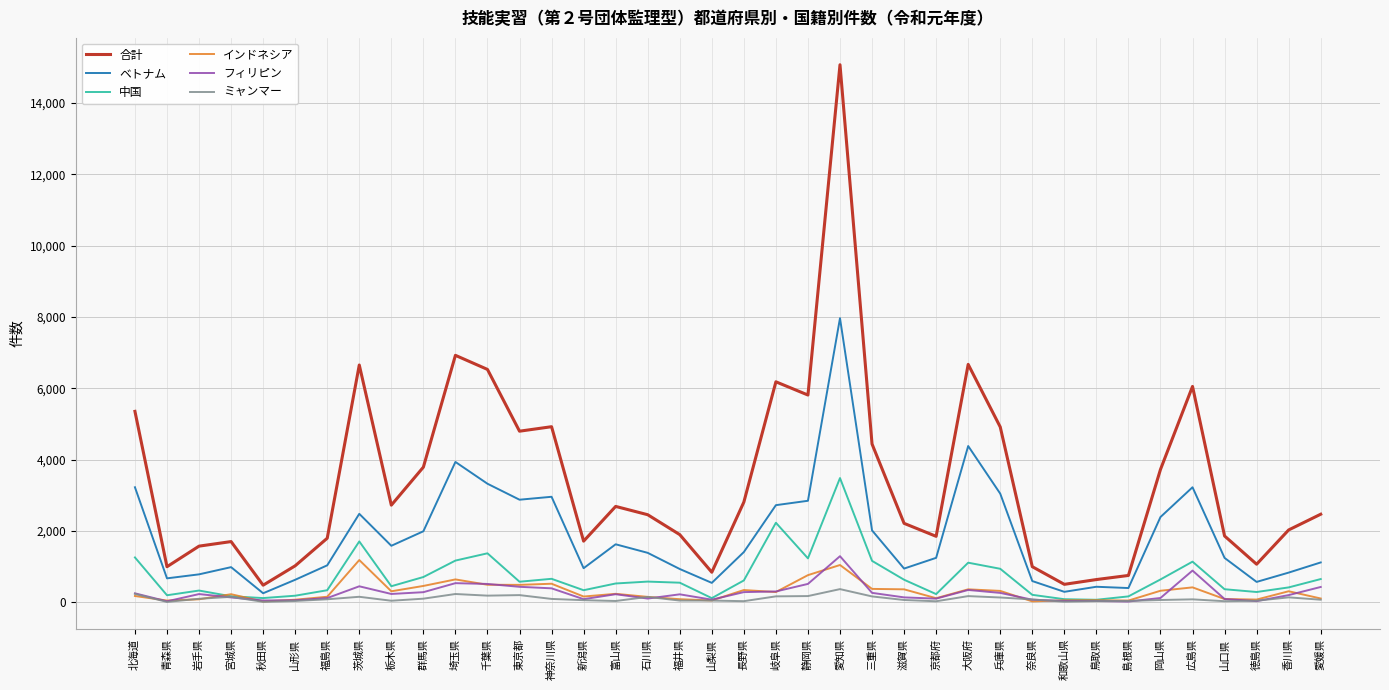

What is the spread (max minus min) of values at 岡山県?

3660